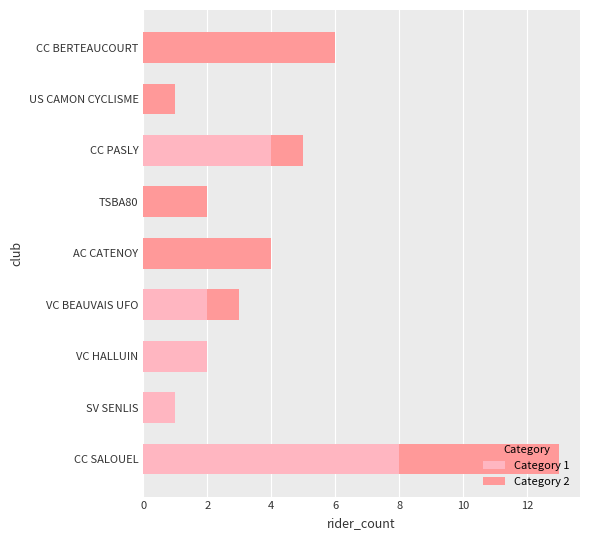

At which category is the sum across all series the highest?

CC SALOUEL